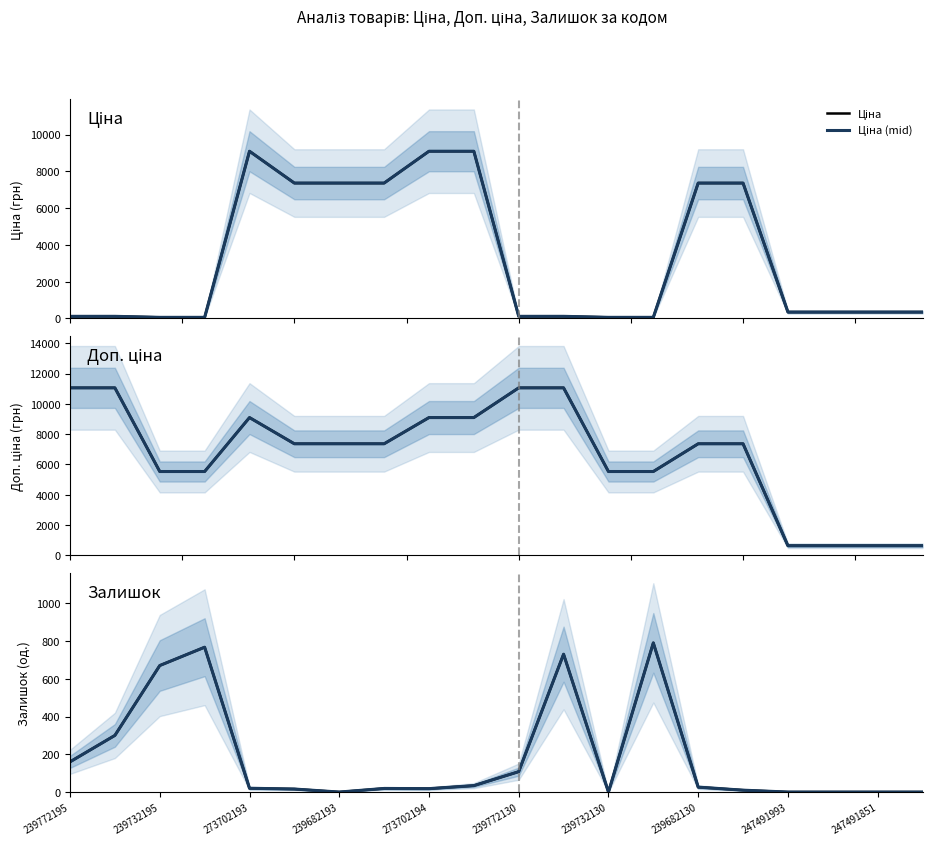

True or false: Доп. ціна (mid) and Ціна intersect in this chart.

False